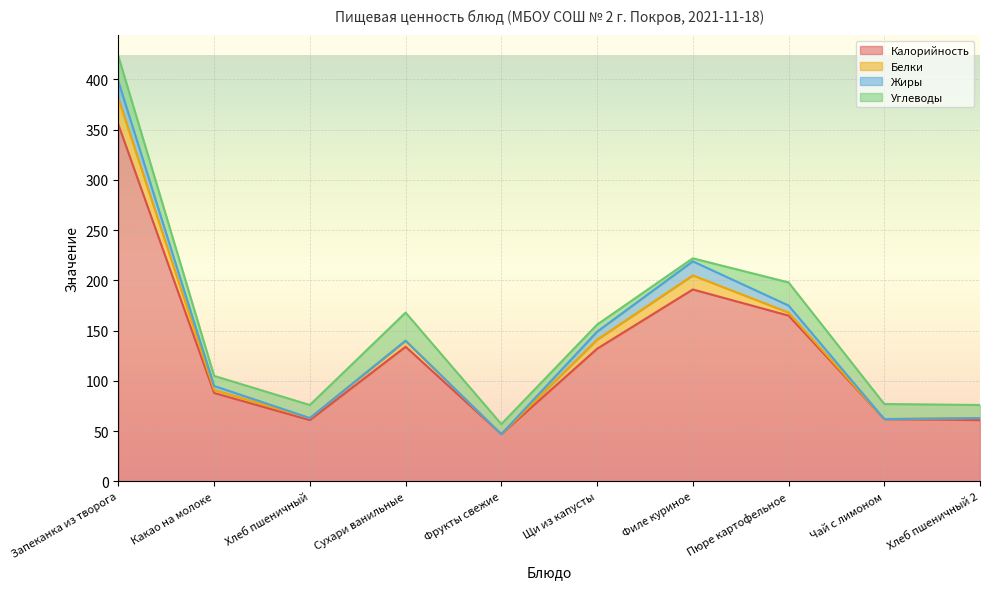

Reading left to right, extract all data points from this chart.

Калорийность: 355	88	61	134	47	132	191	165	62	61
Белки: 26	3	2	6	0	9	14	3	0	2
Жиры: 17	4	0	0	0	8	14	7	0	0
Углеводы: 25	10	13	28	10	7	3	23	15	13